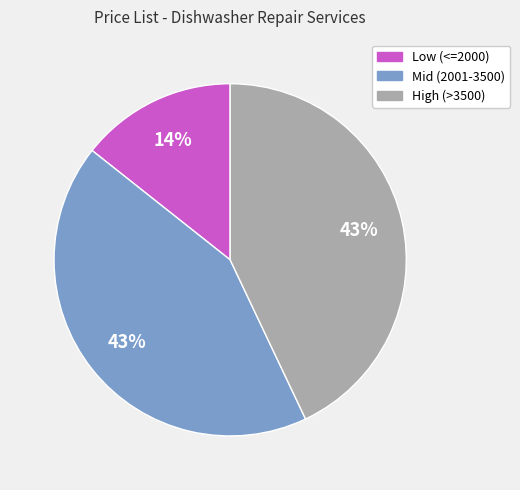

Is there a majority slice in this chart?

No